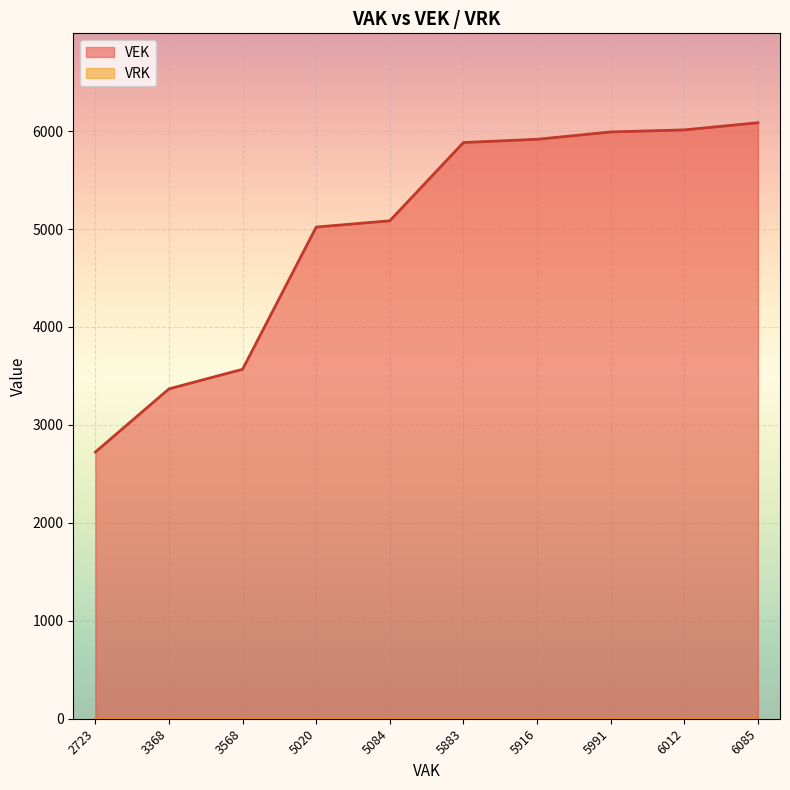

True or false: VRK and VEK cross at least once.

False